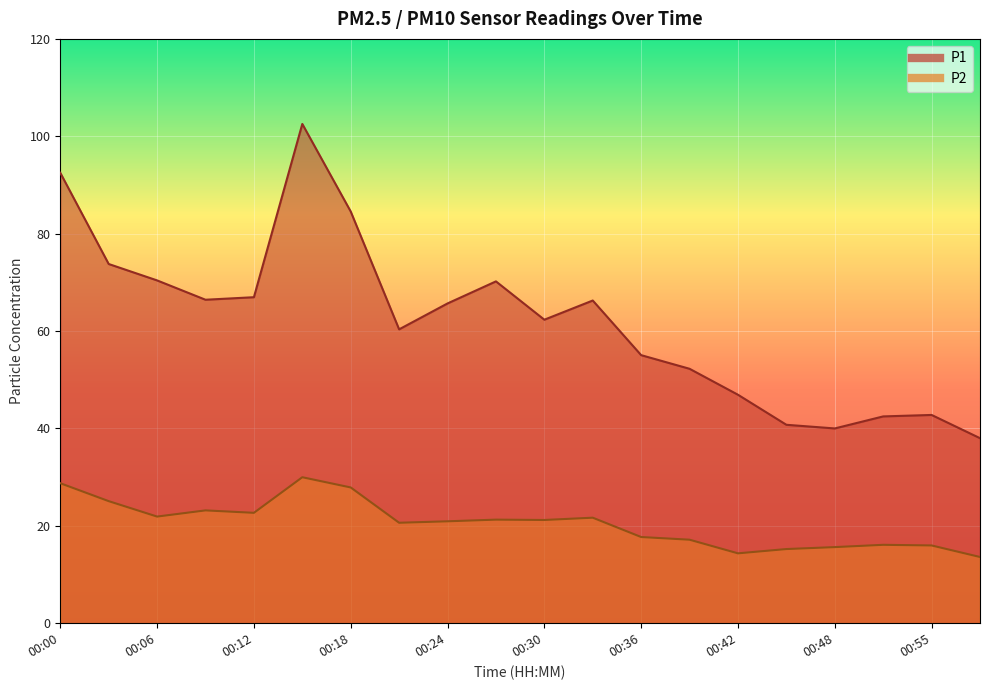

Reading left to right, what are all the values shown in this chart?

P1: 92.5	73.8	70.4	66.4	67.0	102.5	84.5	60.4	65.7	70.2	62.3	66.3	55.0	52.2	46.9	40.8	40.0	42.5	42.8	38.0
P2: 28.8	25.1	21.9	23.2	22.7	30.0	27.9	20.6	20.9	21.3	21.2	21.7	17.7	17.1	14.3	15.2	15.6	16.1	16.0	13.6